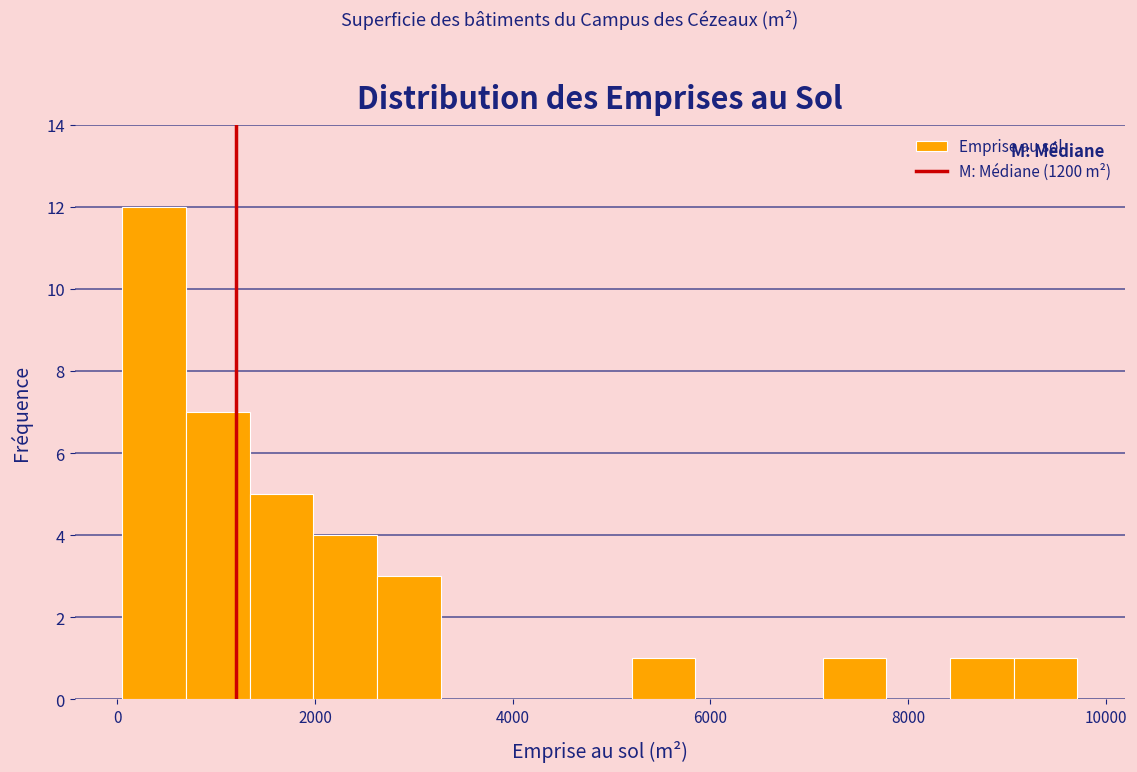

Read against the x-axis, roughly where is the centre of the tallest bar?

400